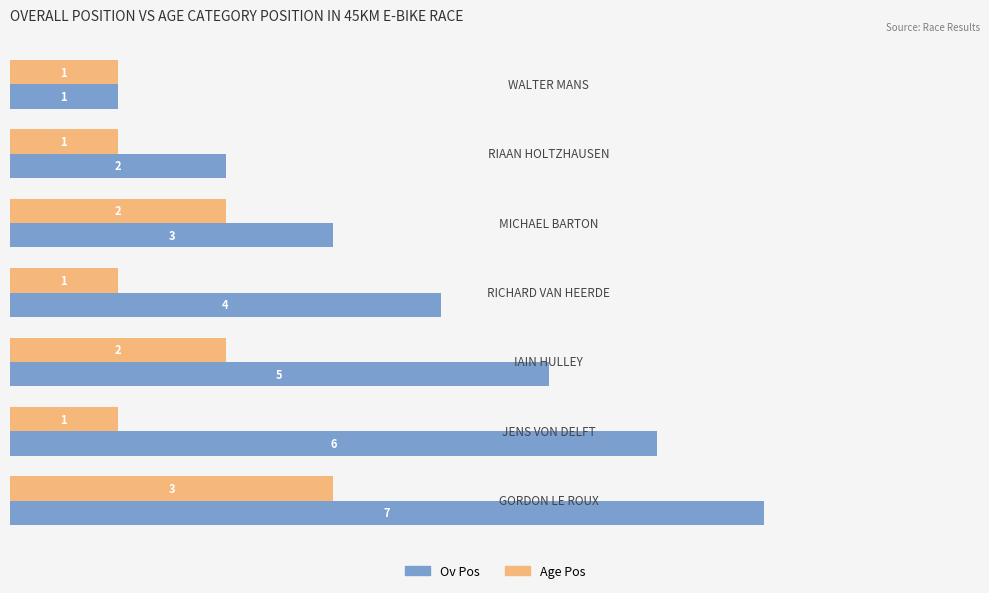

What is the smallest value displayed?

1